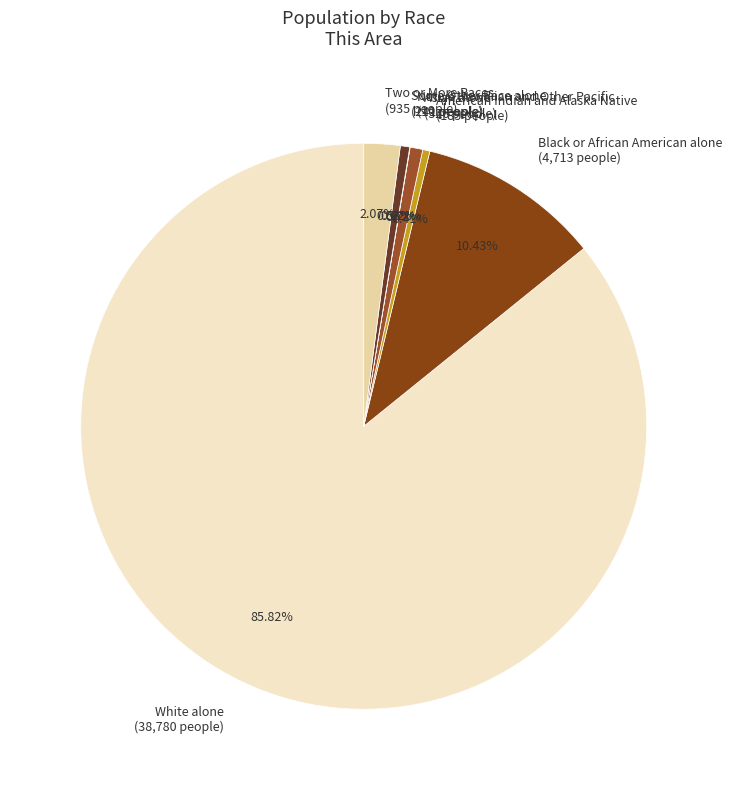

To the nearest percent, what is the average slice percentage?

14%